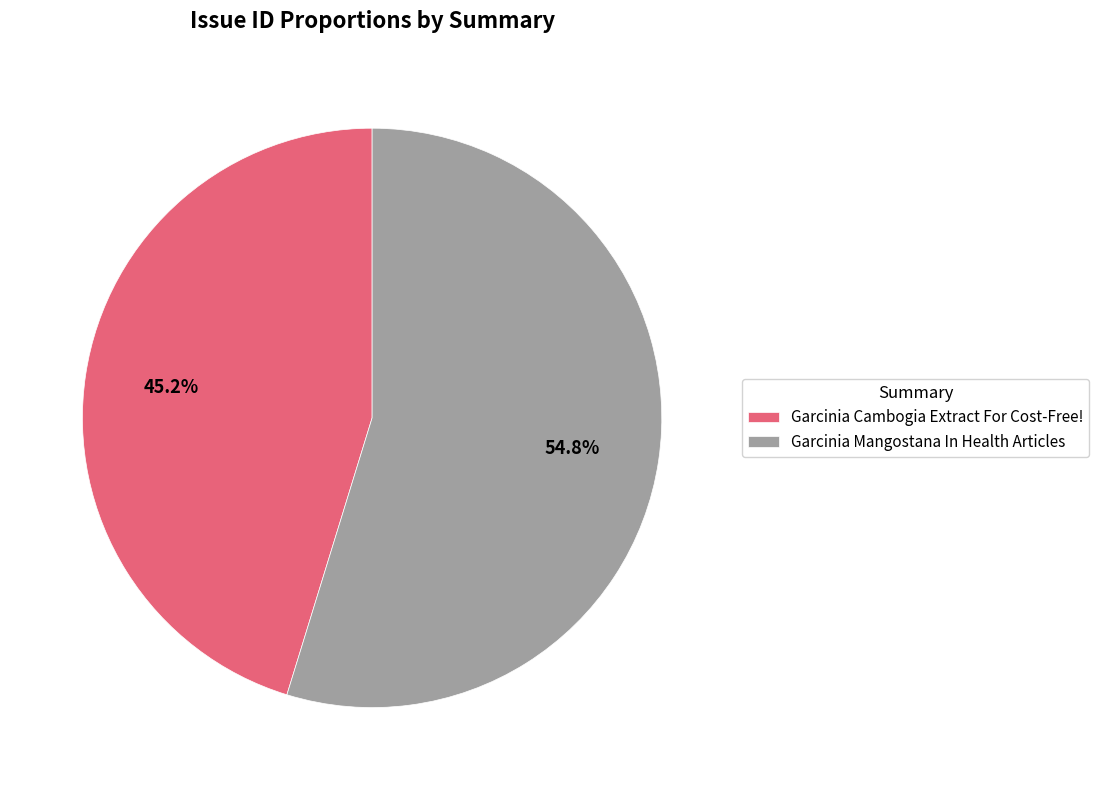

True or false: Garcinia Mangostana In Health Articles accounts for 55% of the total.

True